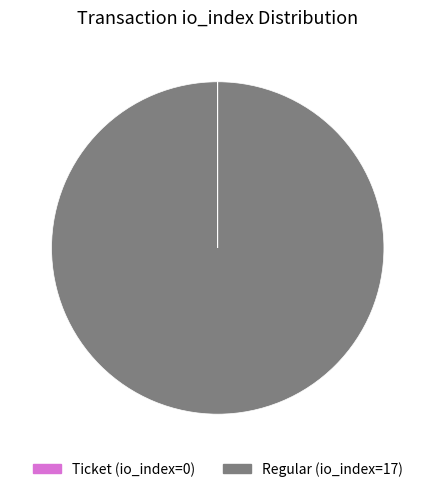

Is there any slice that represents more than half of the pie?

Yes